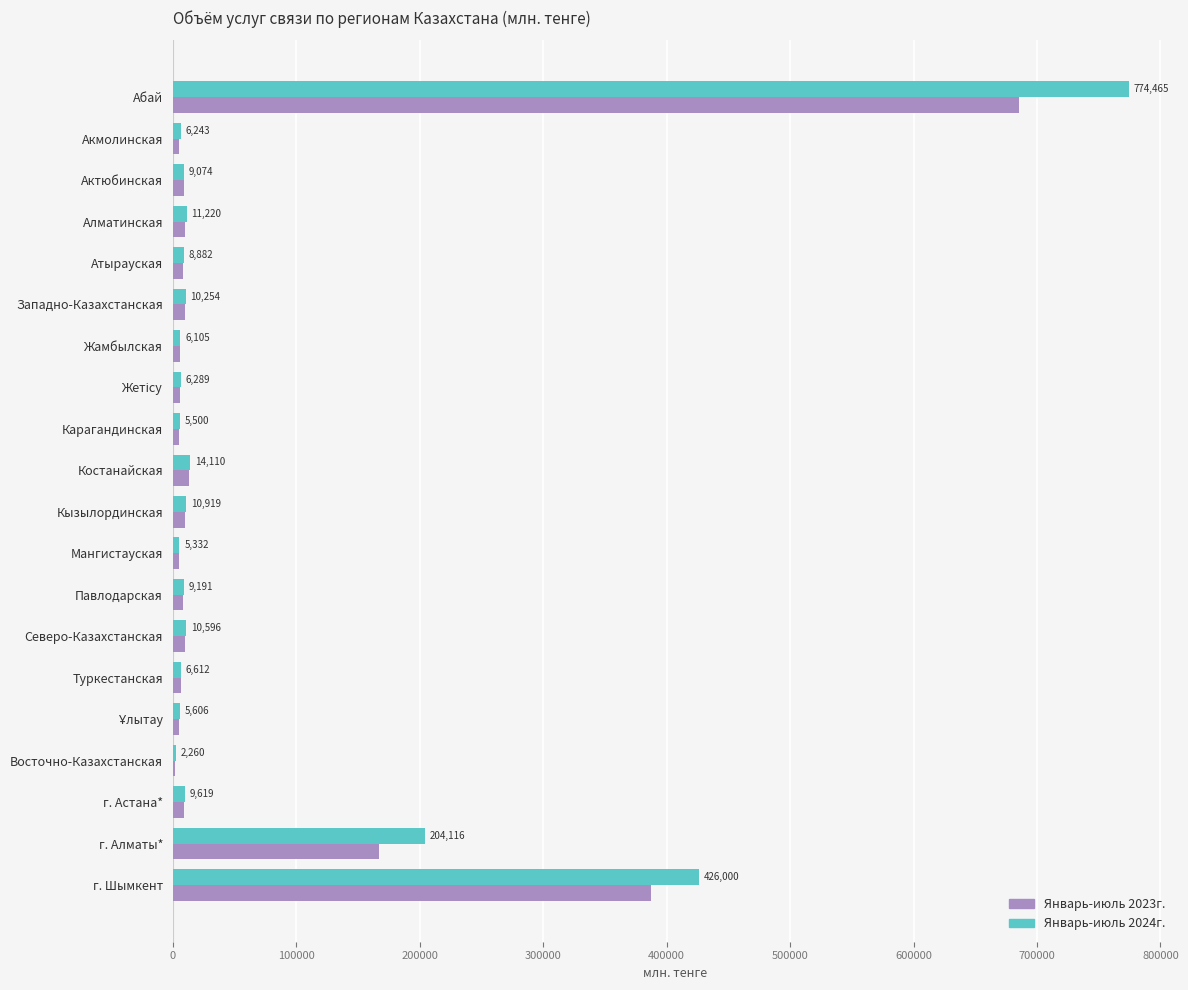

Which series changed the most between Карагандинская and Восточно-Казахстанская?

Январь-июль 2024г.